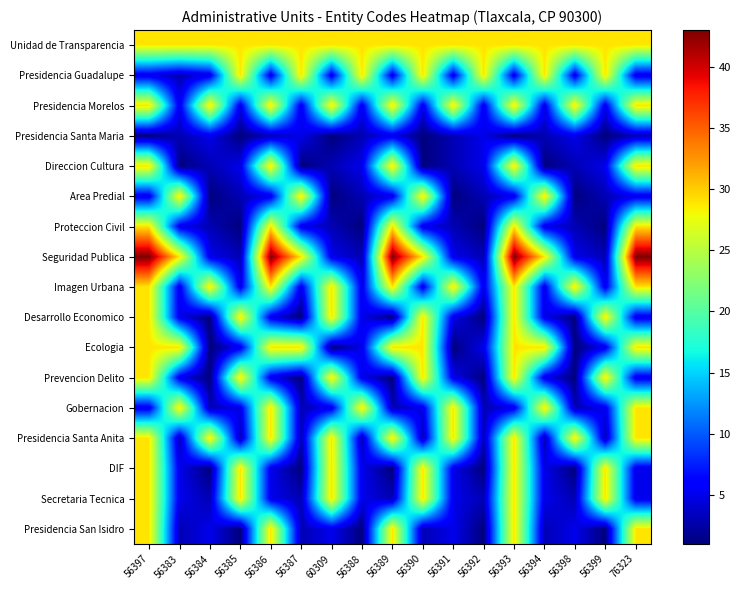

At which category is the sum across all series the highest?

56397